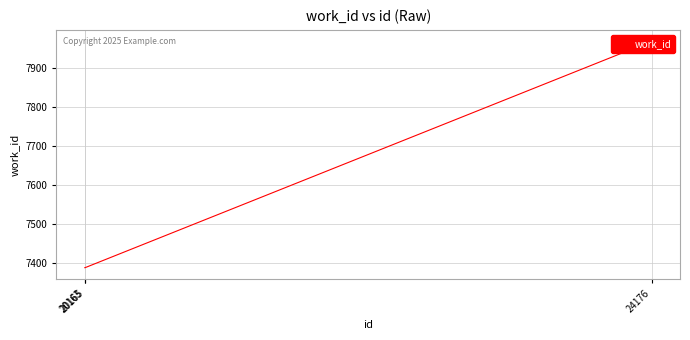

What is the ratio of the value at 20163 to the value at 20165?

1.0